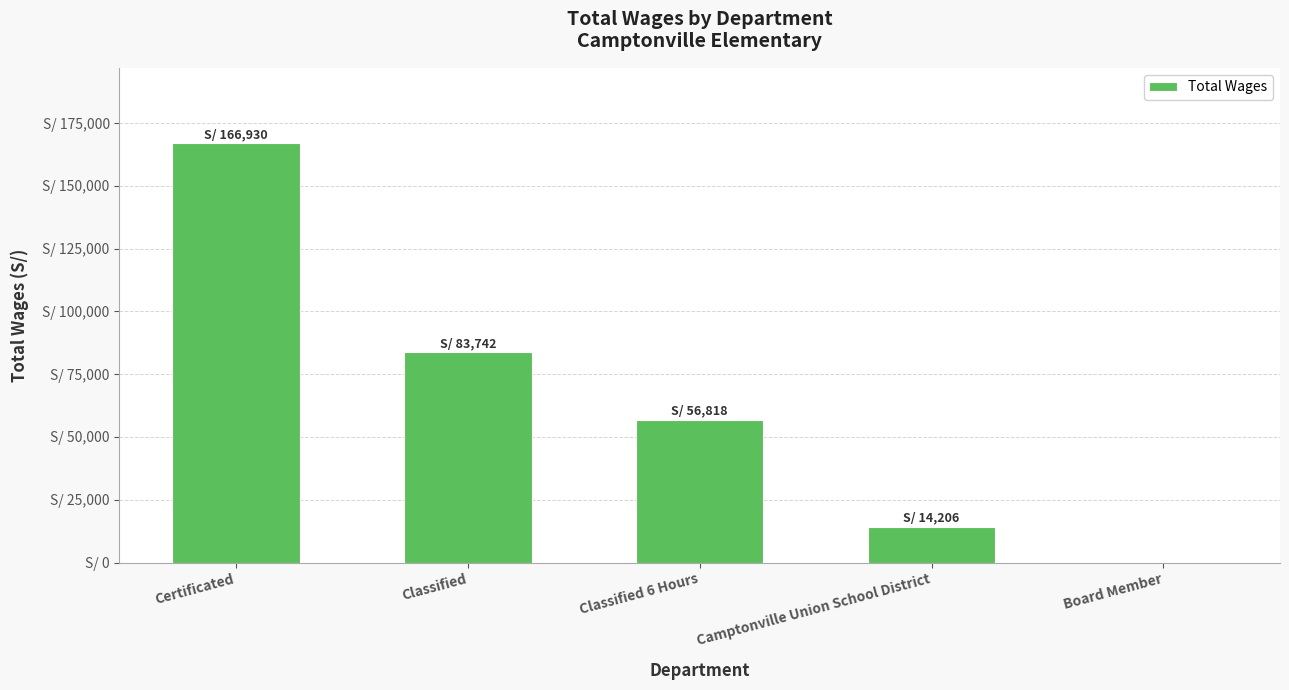

Are the bars horizontal?

No